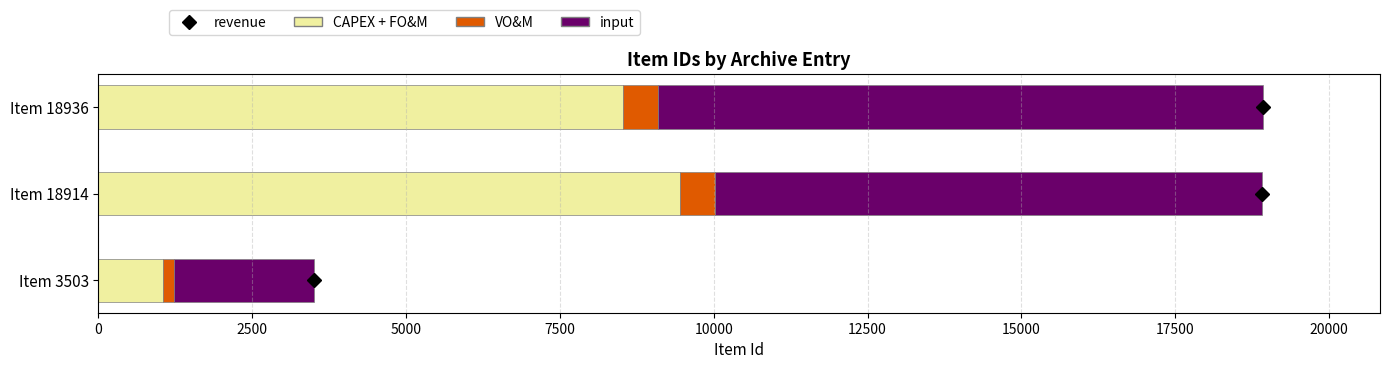

How many categories are shown in the chart?

3